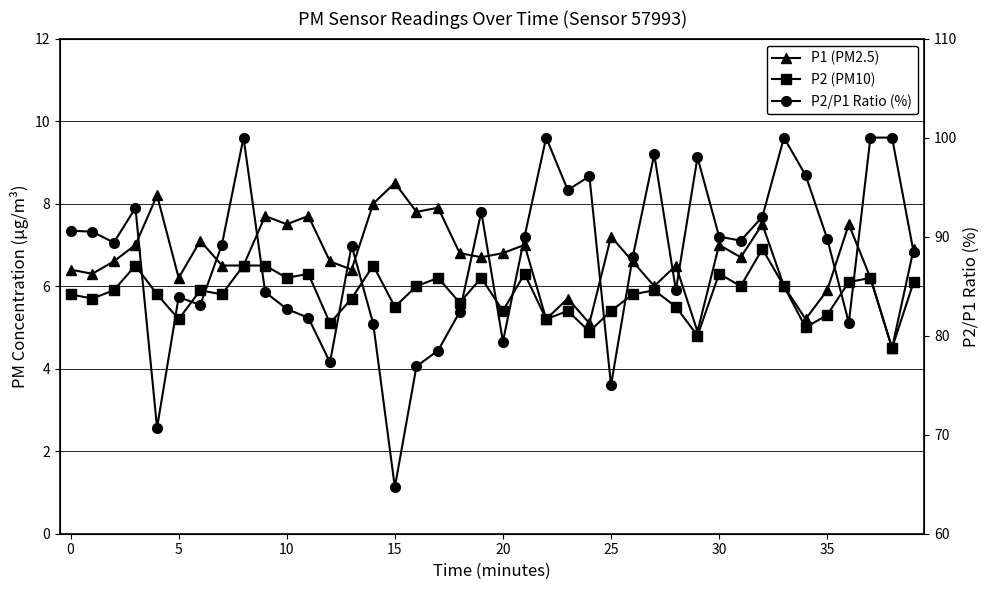

How many data points does each series have?

40